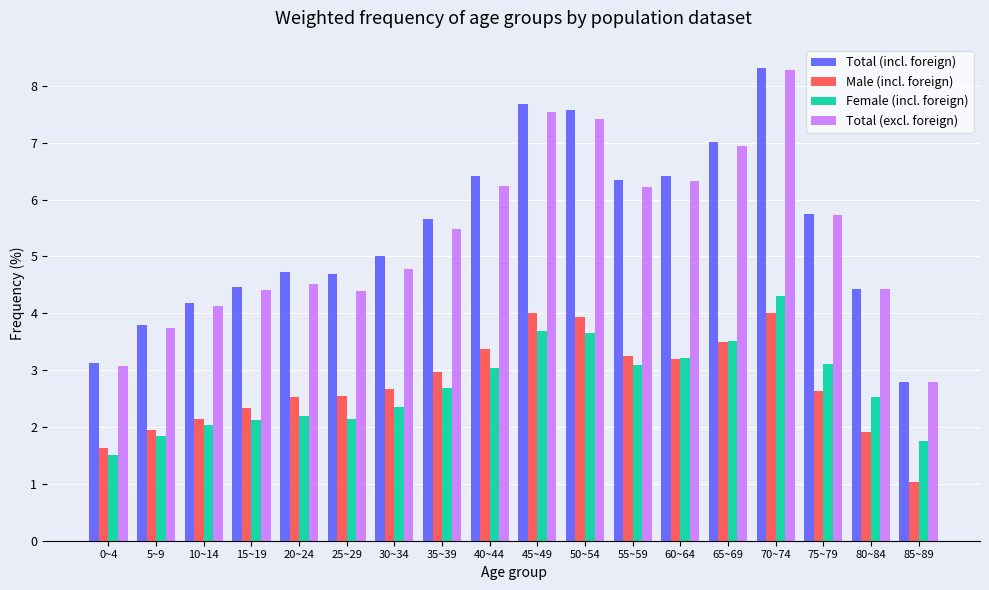

At which label is Female (incl. foreign) closest to 2?

10~14